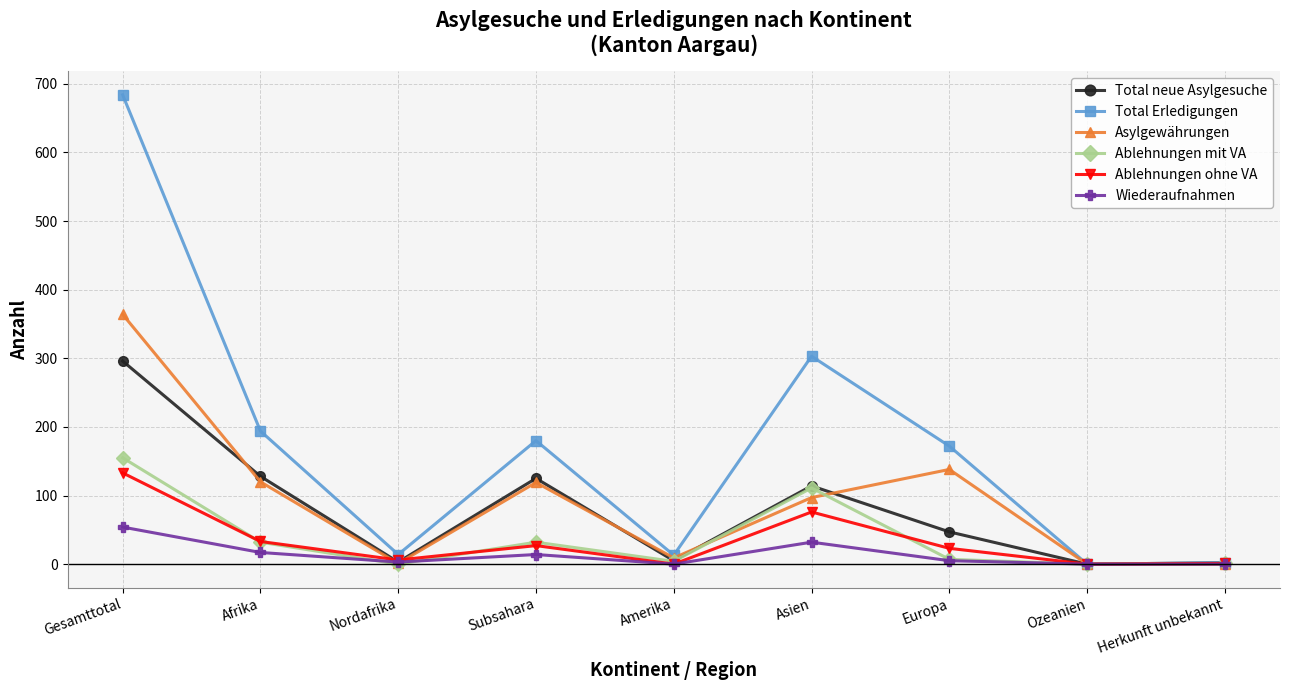

At which category is the sum across all series the highest?

Gesamttotal